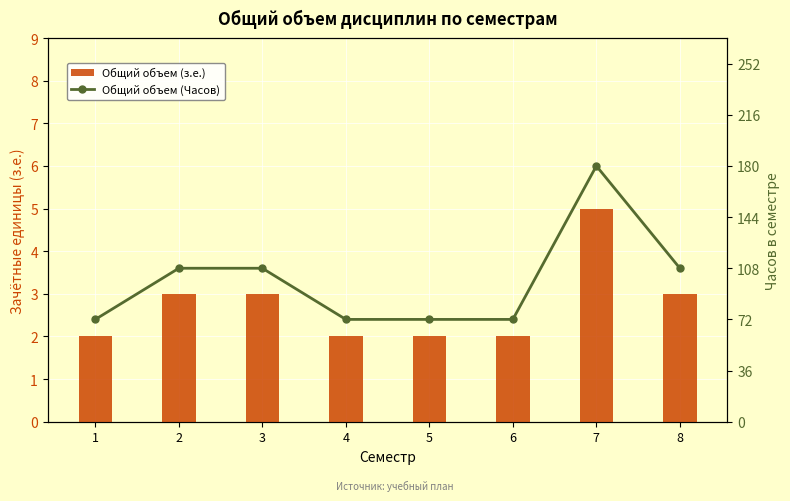

What is the value of the Общий объем (з.е.) bar at the 7th from the left?

5